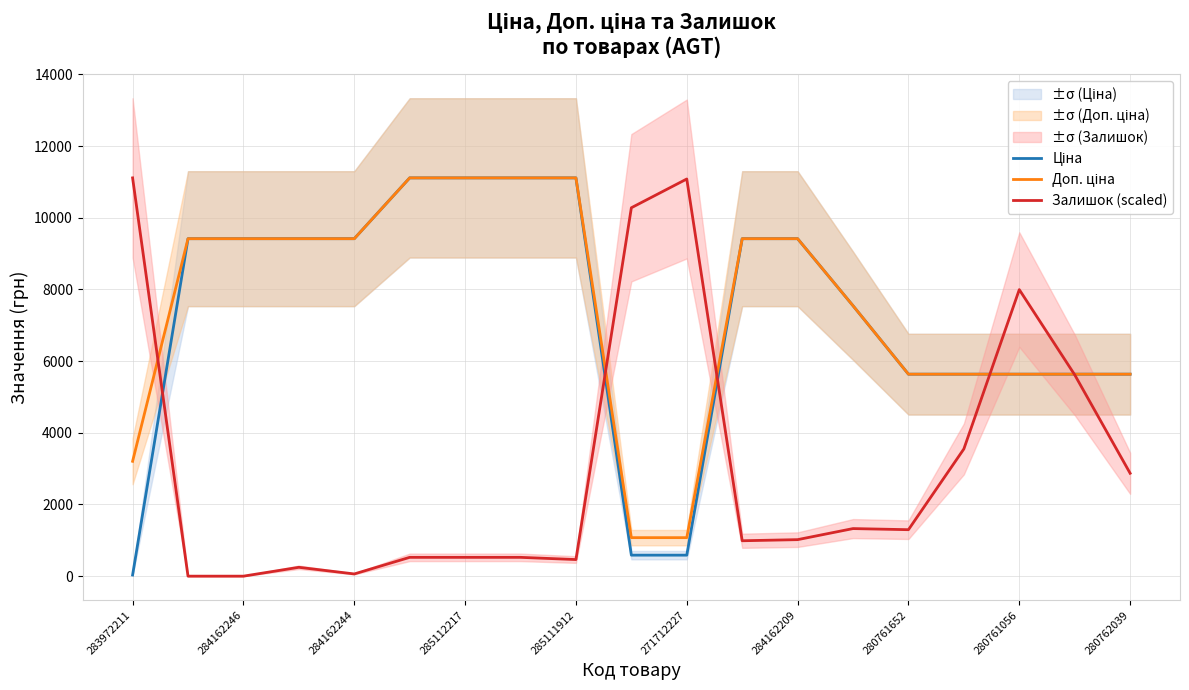

What value does the Залишок (scaled) series have at 13?

1327.5